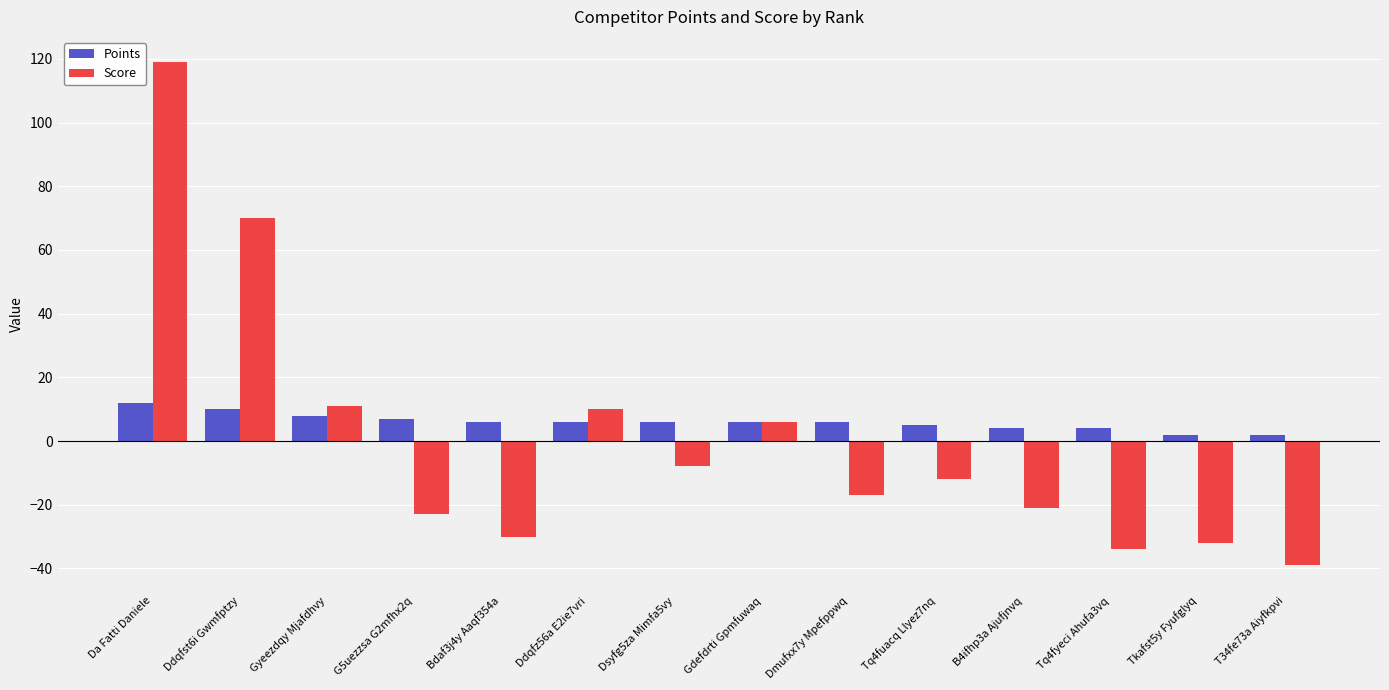

What position from the right is Da Fatti Daniele?

14